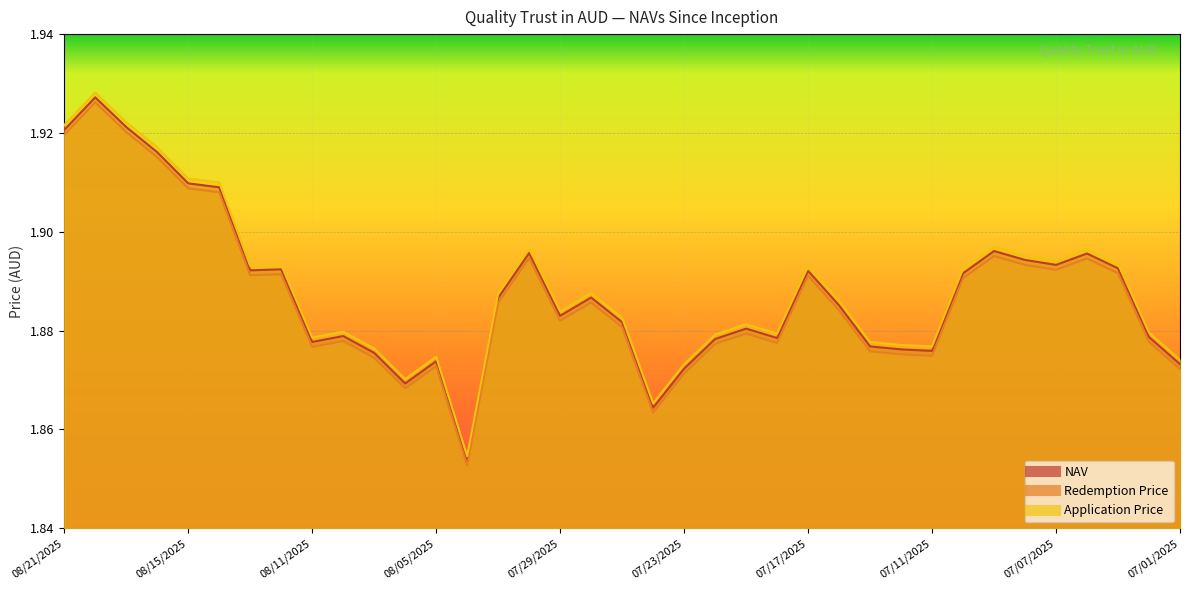

Rank the categories by Redemption Price value from lowest to highest.

08/01/2025, 07/24/2025, 08/06/2025, 07/23/2025, 07/01/2025, 08/05/2025, 08/07/2025, 07/11/2025, 07/14/2025, 07/15/2025, 08/11/2025, 07/22/2025, 07/18/2025, 07/02/2025, 08/08/2025, 07/21/2025, 07/25/2025, 07/29/2025, 07/16/2025, 07/31/2025, 07/28/2025, 07/10/2025, 07/17/2025, 08/13/2025, 08/12/2025, 07/03/2025, 07/07/2025, 07/08/2025, 07/04/2025, 07/30/2025, 07/09/2025, 08/14/2025, 08/15/2025, 08/18/2025, 08/21/2025, 08/19/2025, 08/20/2025